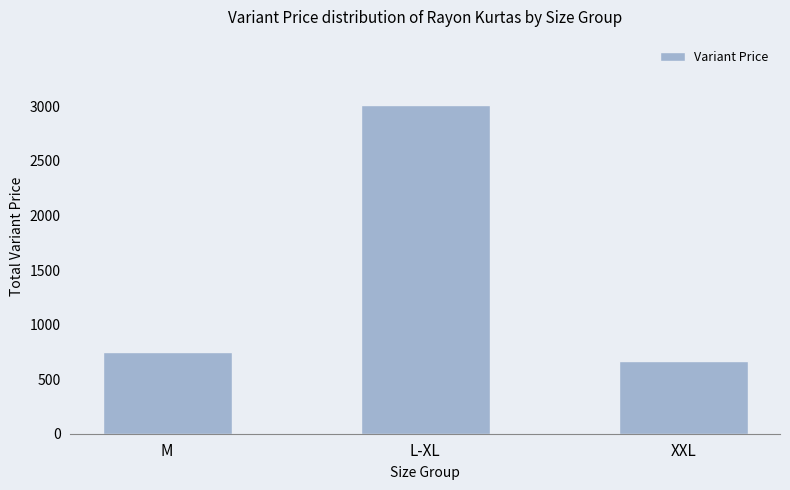

What is the change in value from M to XXL?

-80